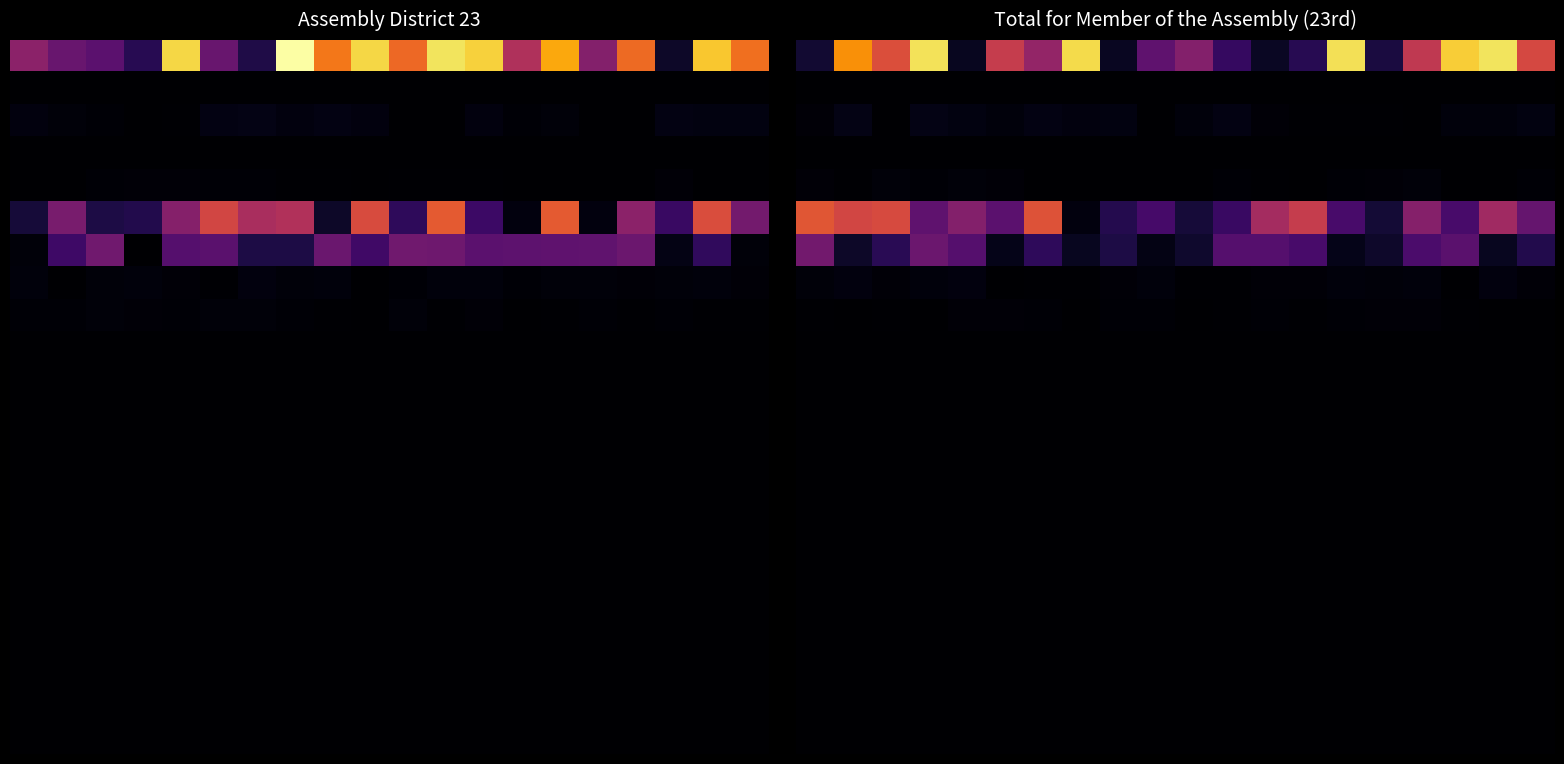

How many distinct data groups are displayed?

22